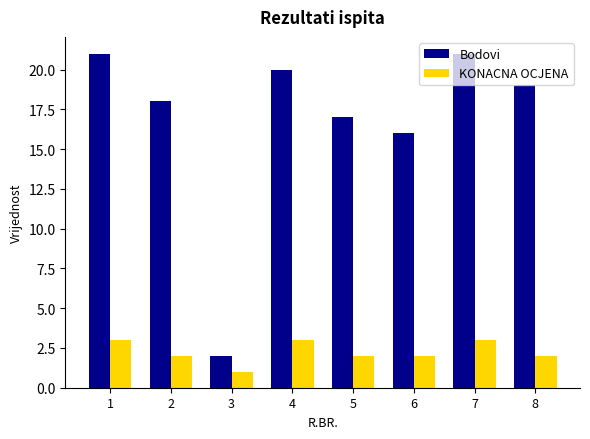

Which category has the lowest value across all series?

3